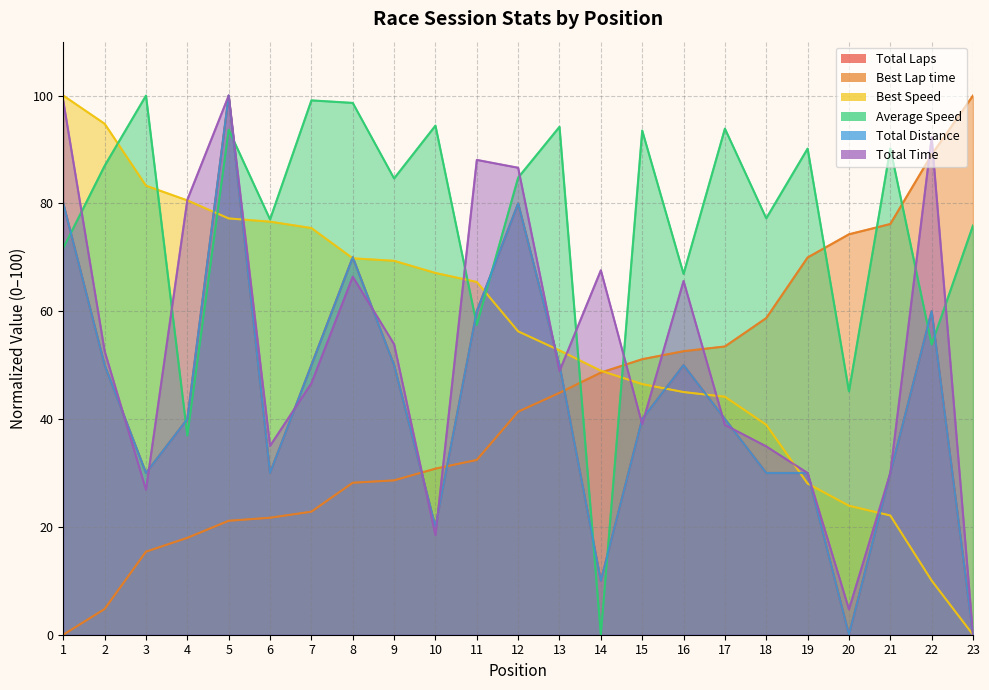

What is the difference between the second highest and minimum values in the Total Distance series?

80.0